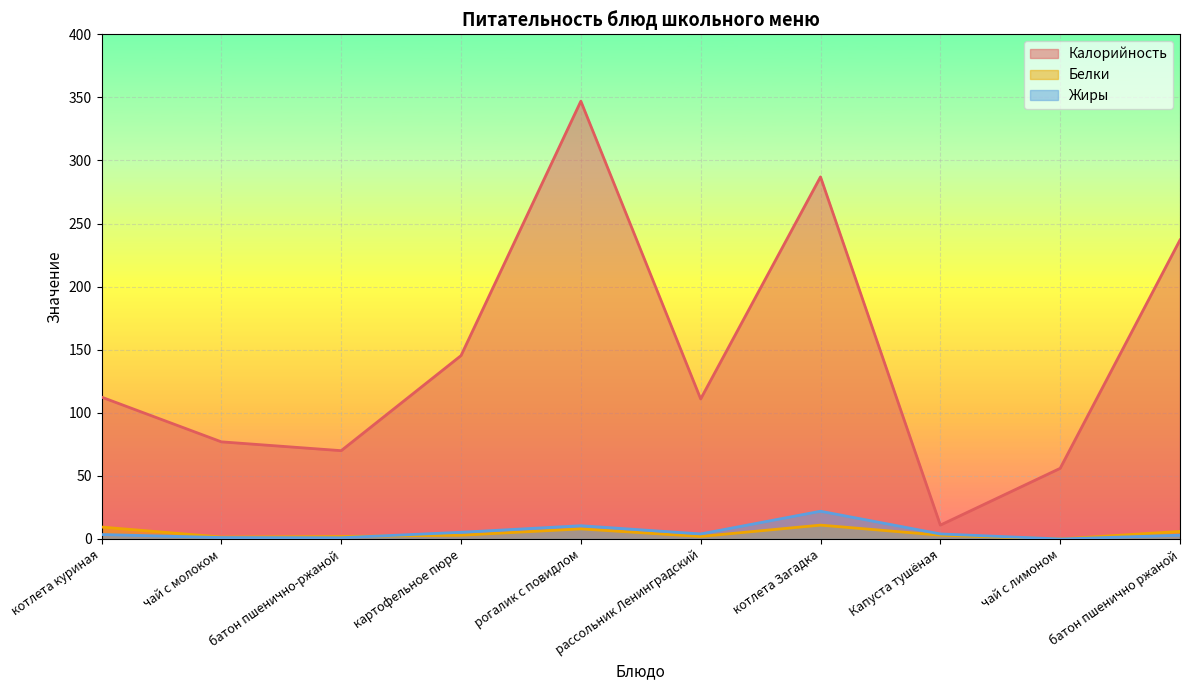

How many interior local peaks does the Калорийность series have?

2